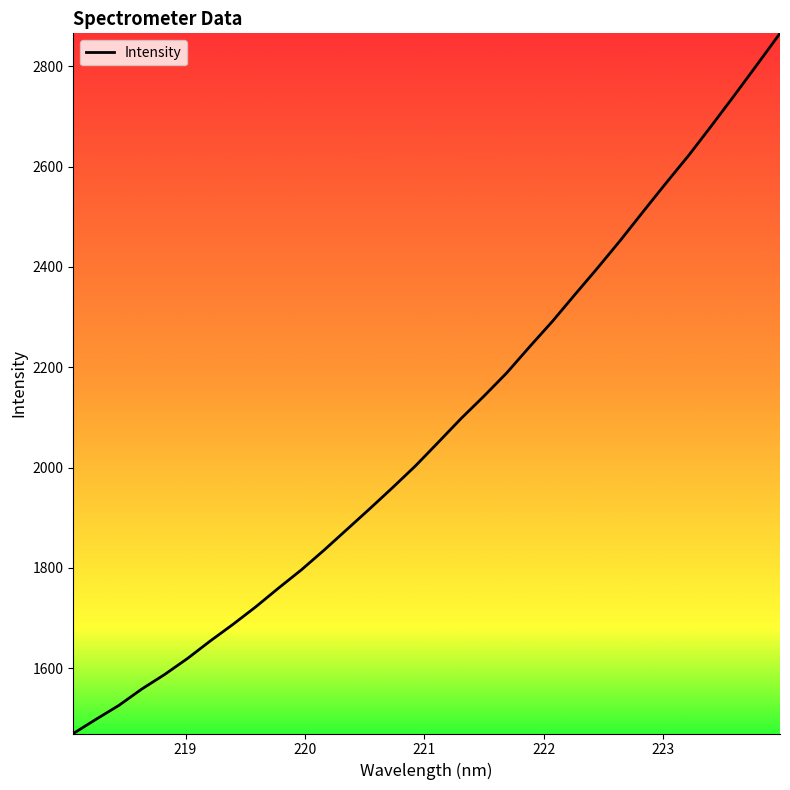

What is the minimum value shown in the chart?

1469.7